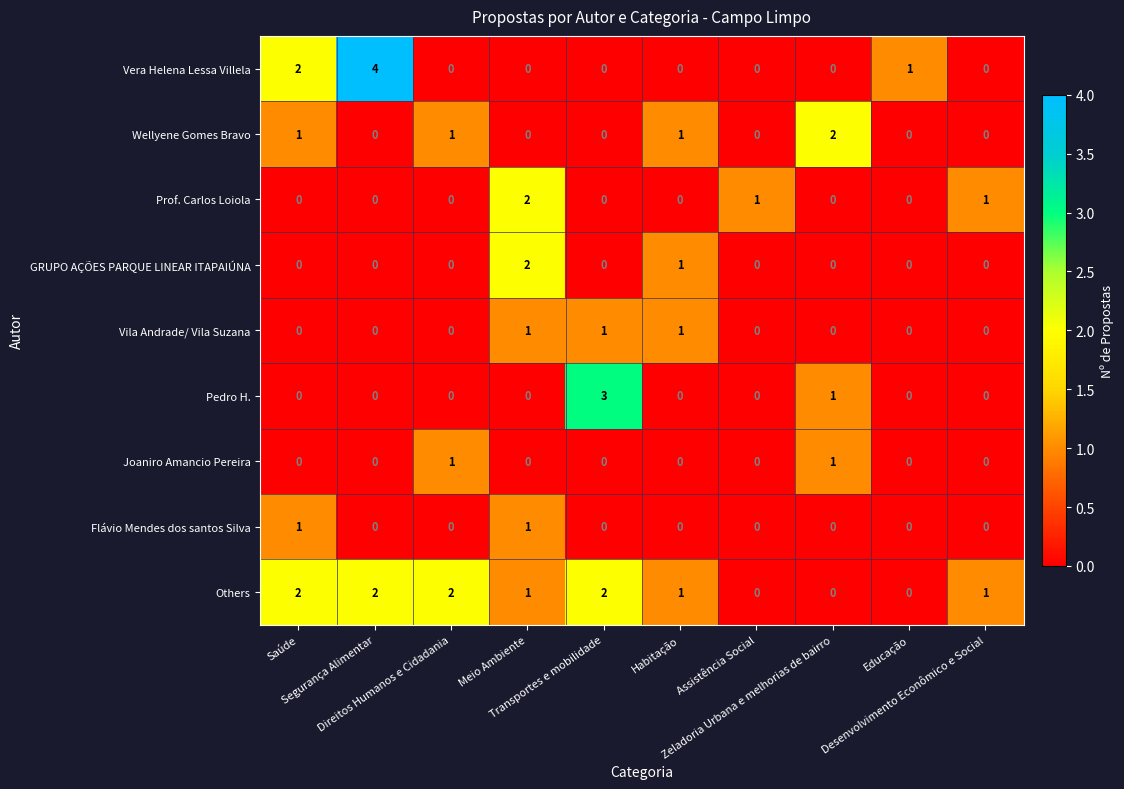

Count the GRUPO AÇÕES PARQUE LINEAR ITAPAIÚNA values in the range 0 to 1.

9